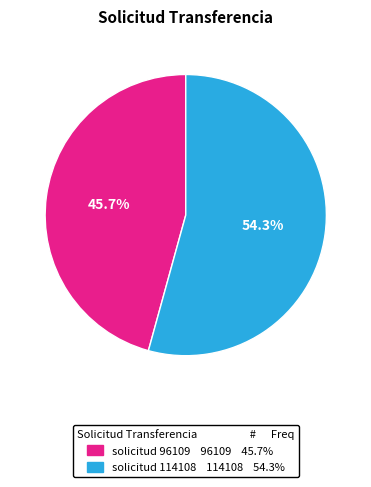

Which has a higher value, solicitud 114108 or solicitud 96109?

solicitud 114108